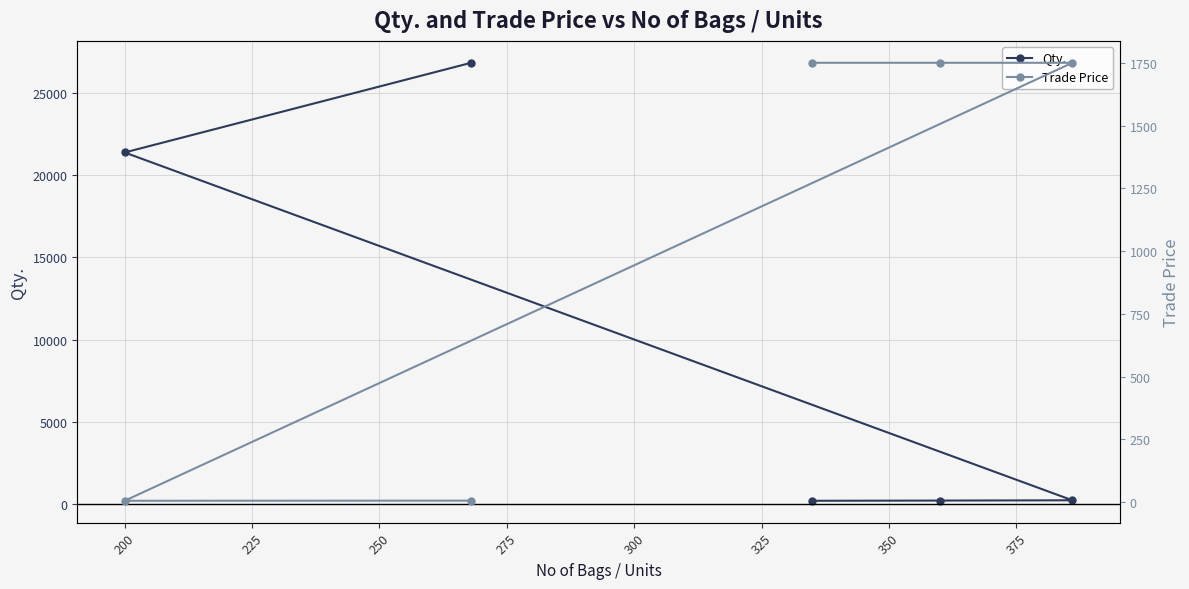

What are all the series names shown in the legend?

Qty., Trade Price